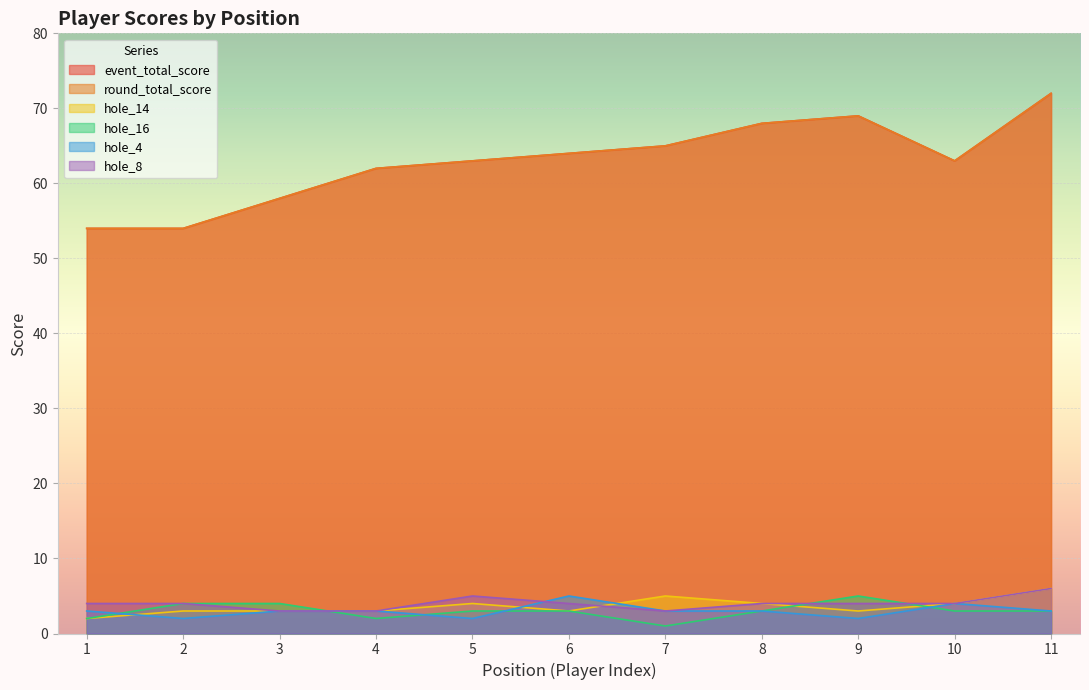

Which has a higher value, 1 or 2?

1